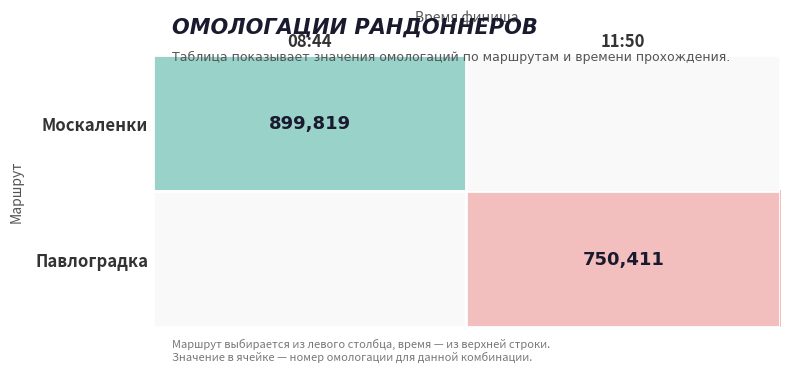

What is the smallest value displayed?

750411.0